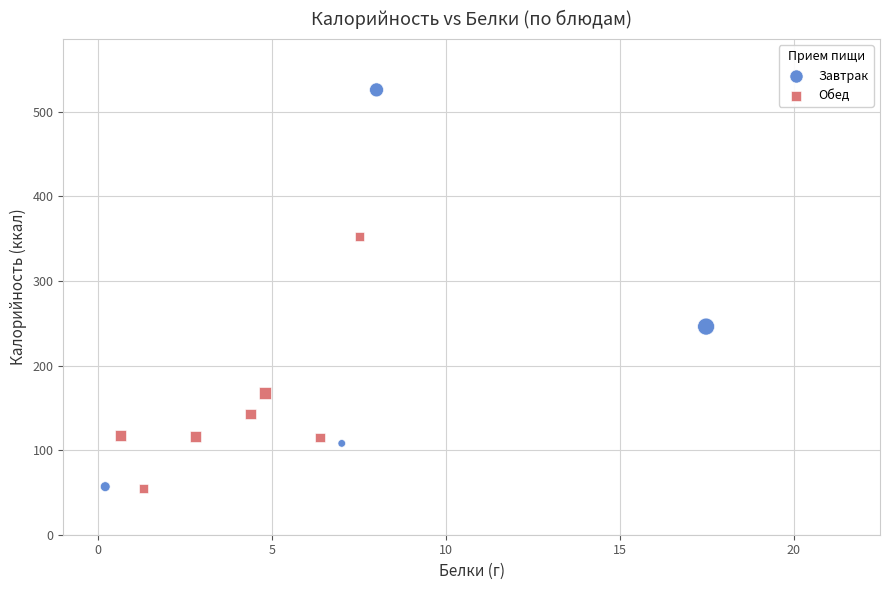

Which series reaches the maximum Y coordinate?

Завтрак